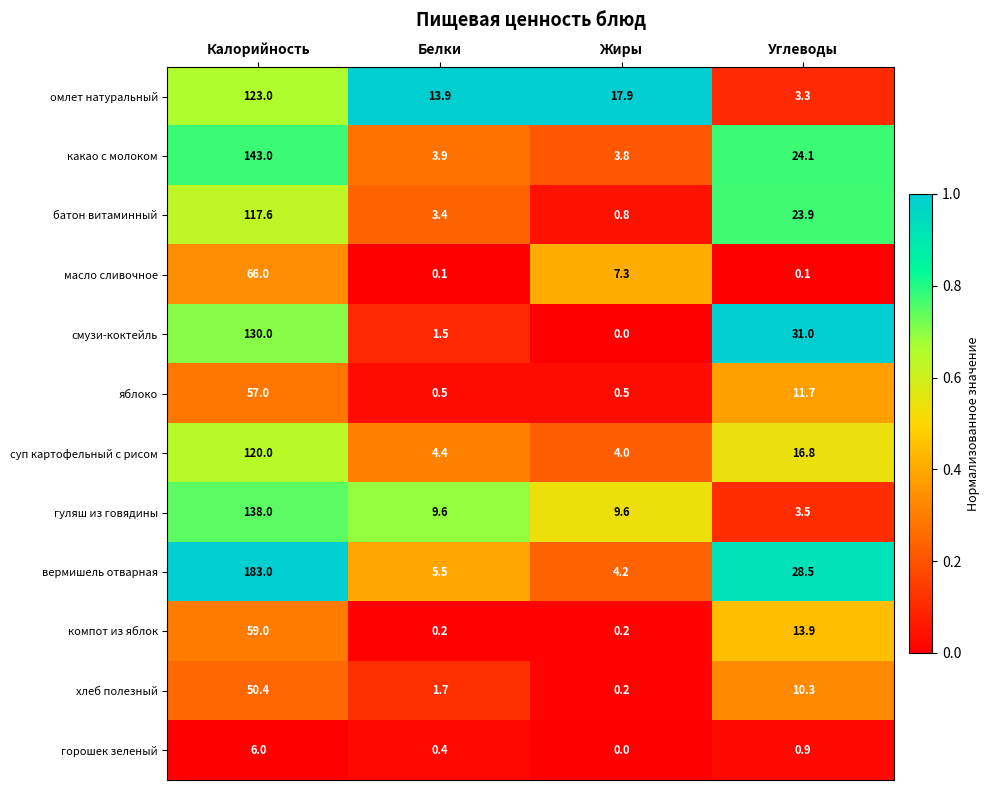

What is the difference between the maximum and minimum values in the суп картофельный с рисом series?

116.0